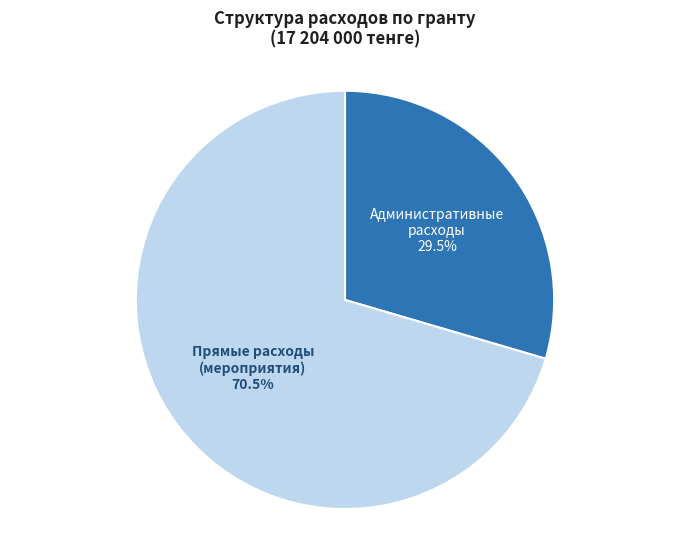

To the nearest percent, what is the difference between the largest and smallest slice percentages?

41%